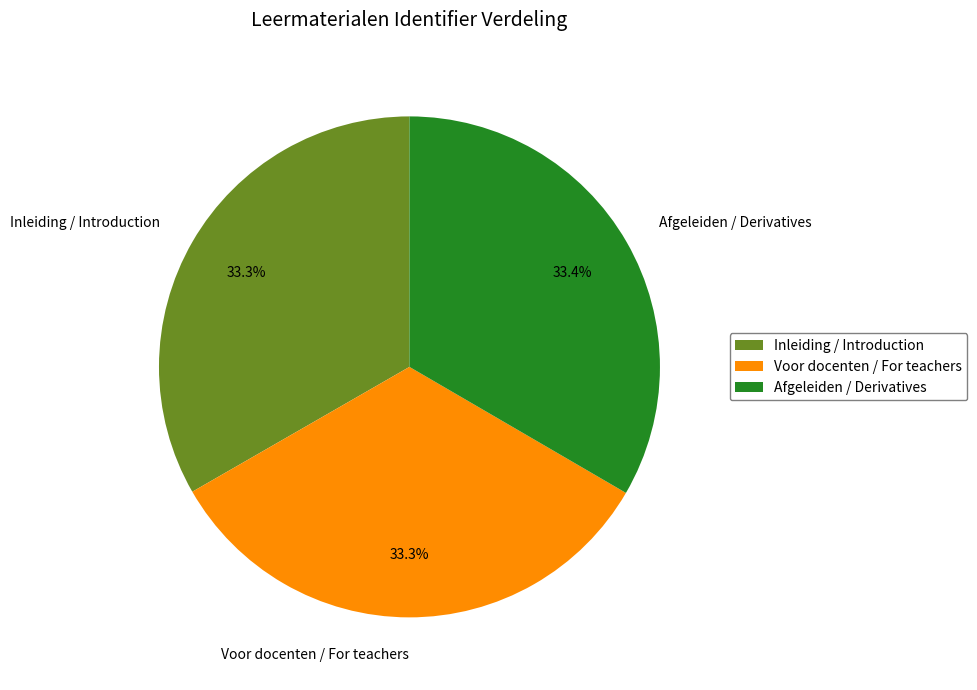

What portion of the pie excludes Voor docenten / For teachers?

66.7%